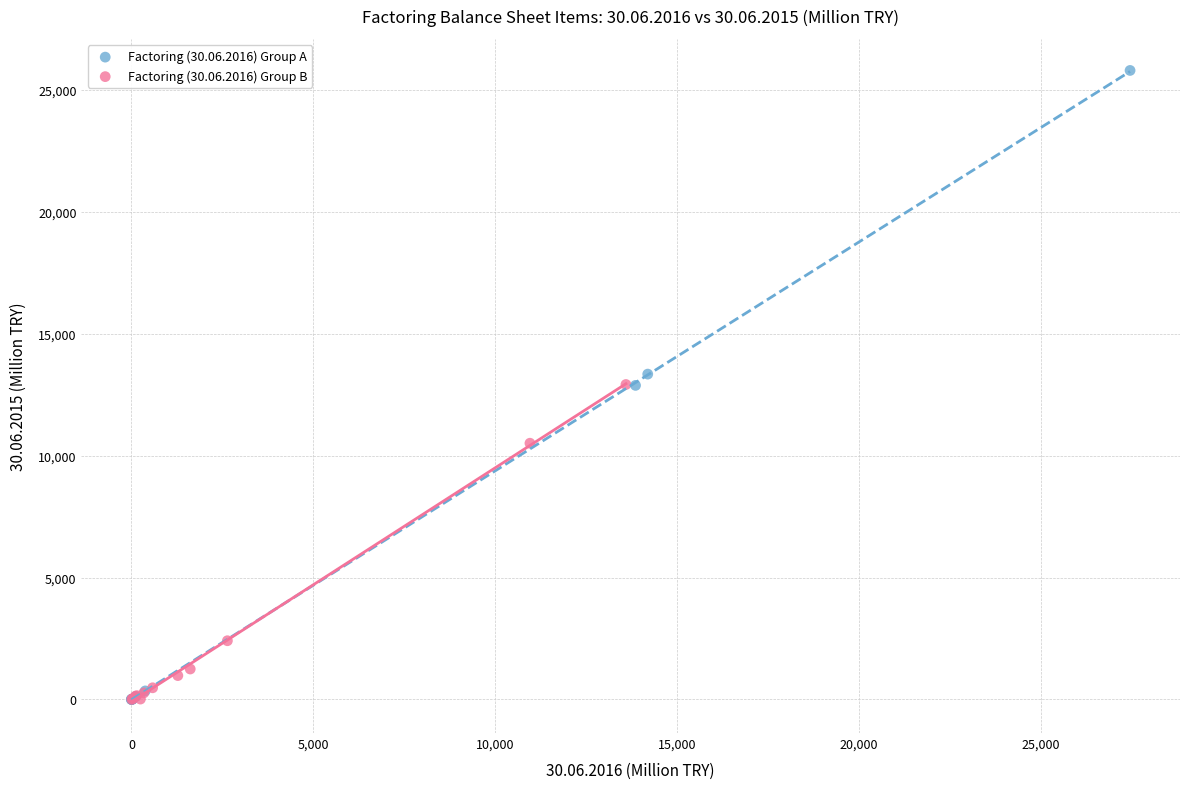

Which series contains the highest Y value?

Factoring (30.06.2016) Group A